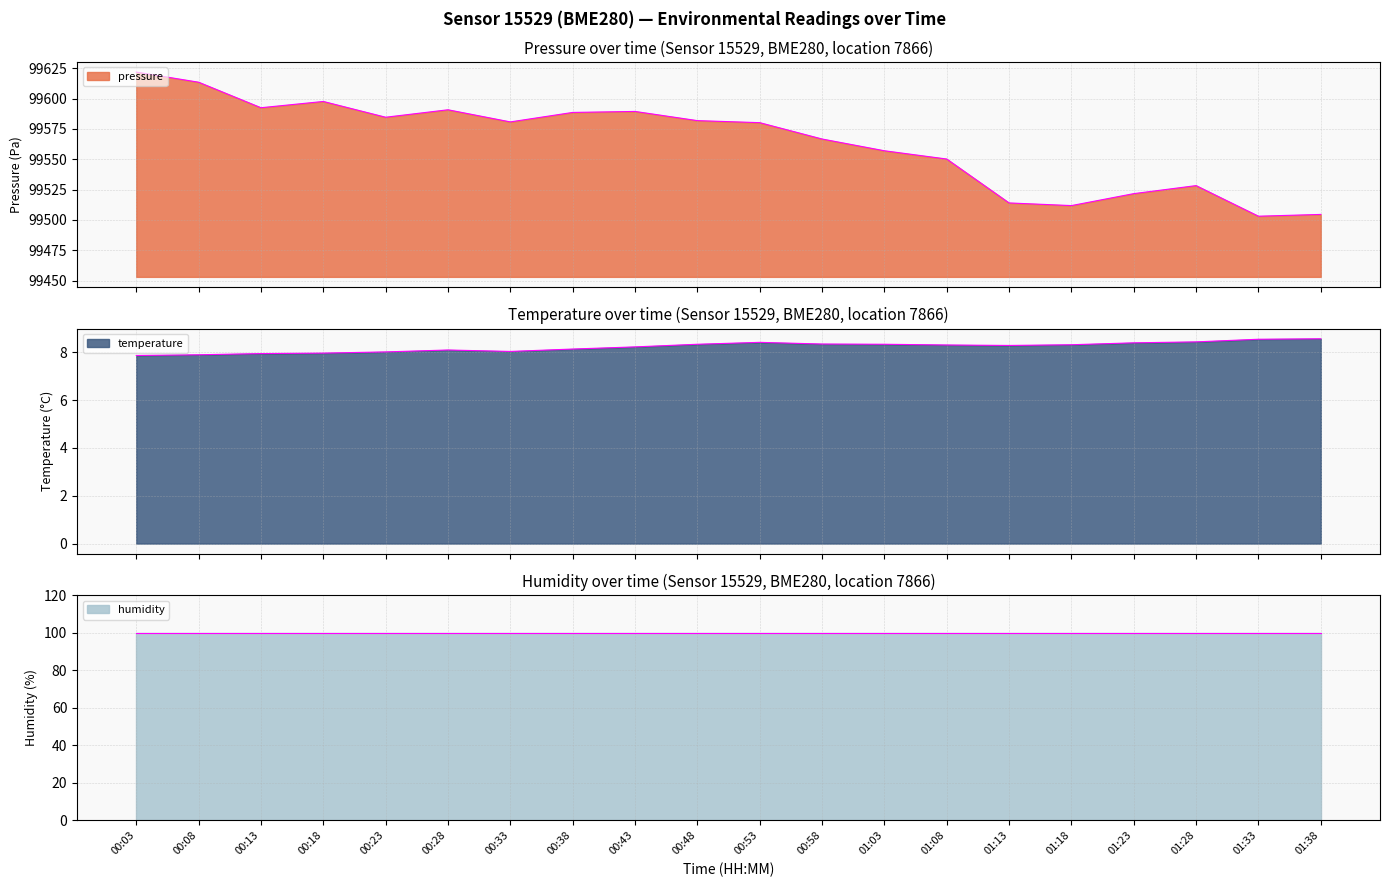

How many lines are shown in the chart?

3